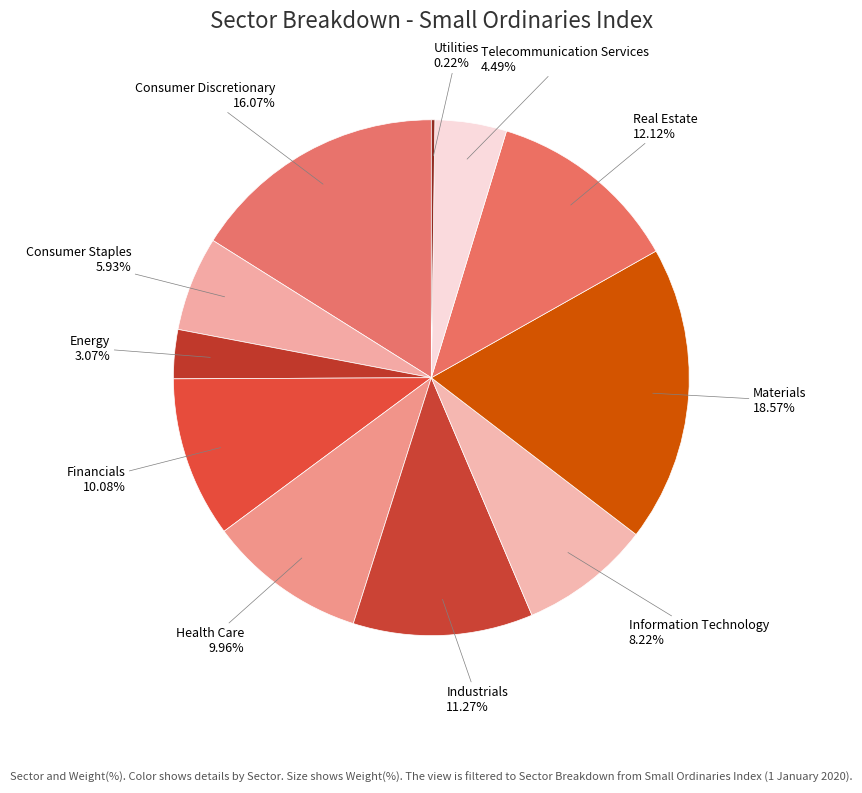

Which category has the smallest portion of the pie?

Utilities